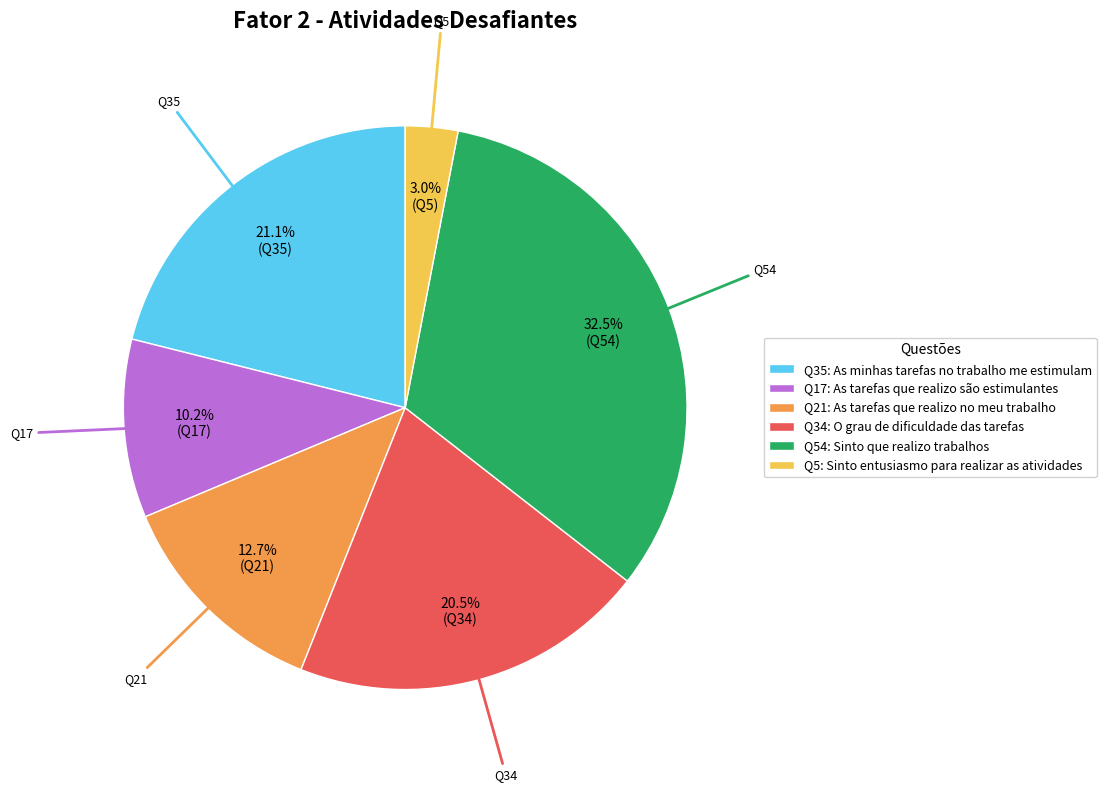

Is there any slice that represents more than half of the pie?

No